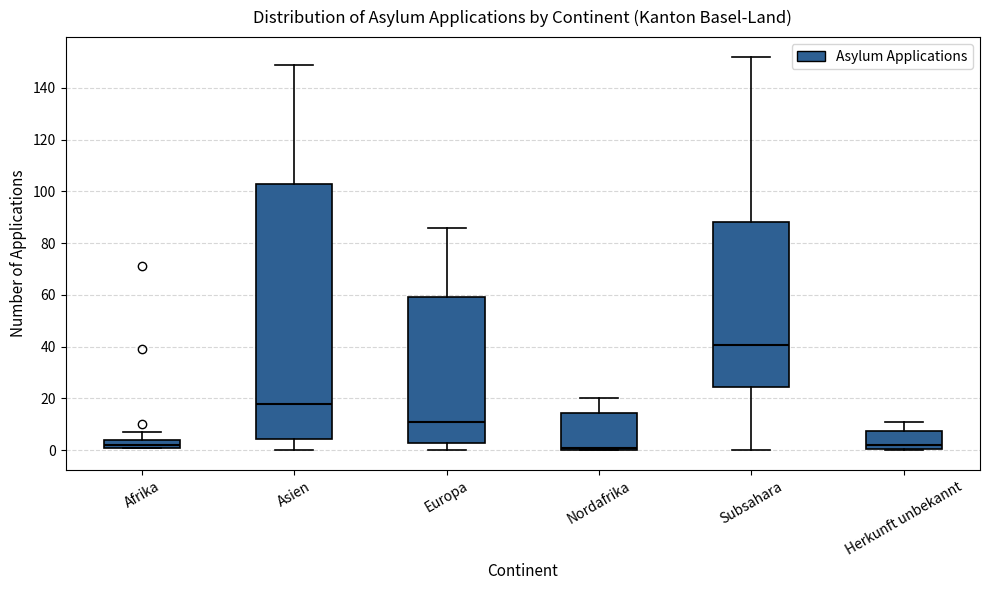

Where does the lower whisker of the box for Europa end on the y-axis? The values are not printed on the chart, so give them approximately, as read against the axis.

0